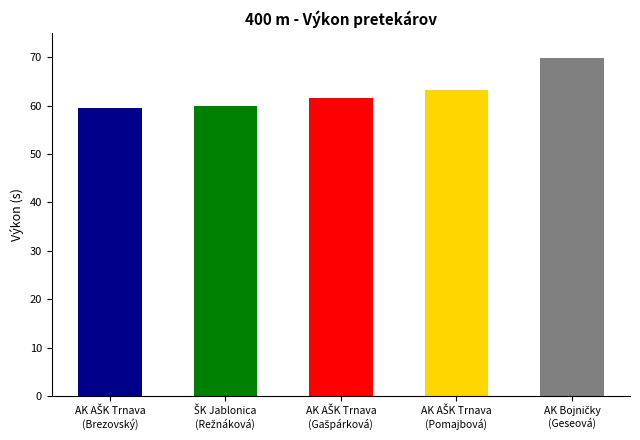

What is the average value?

62.8